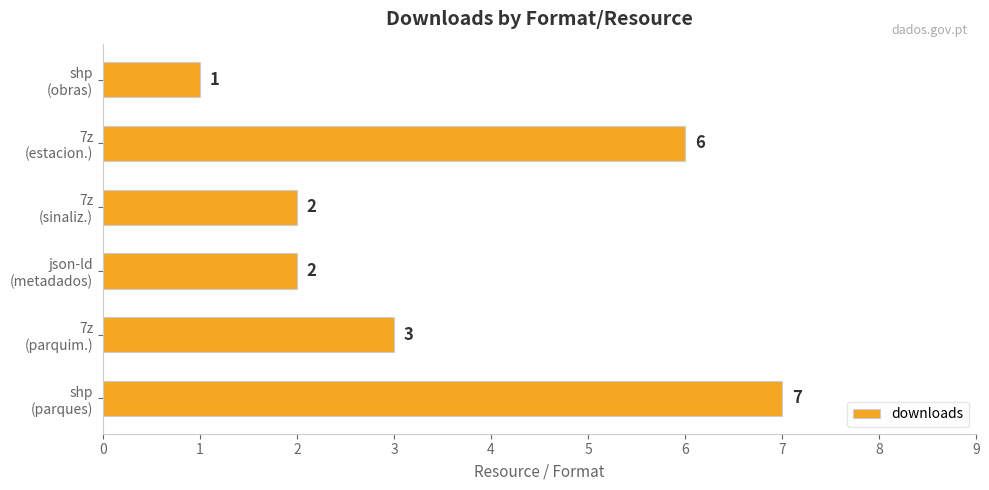

Count the values in the range 2 to 6.

4